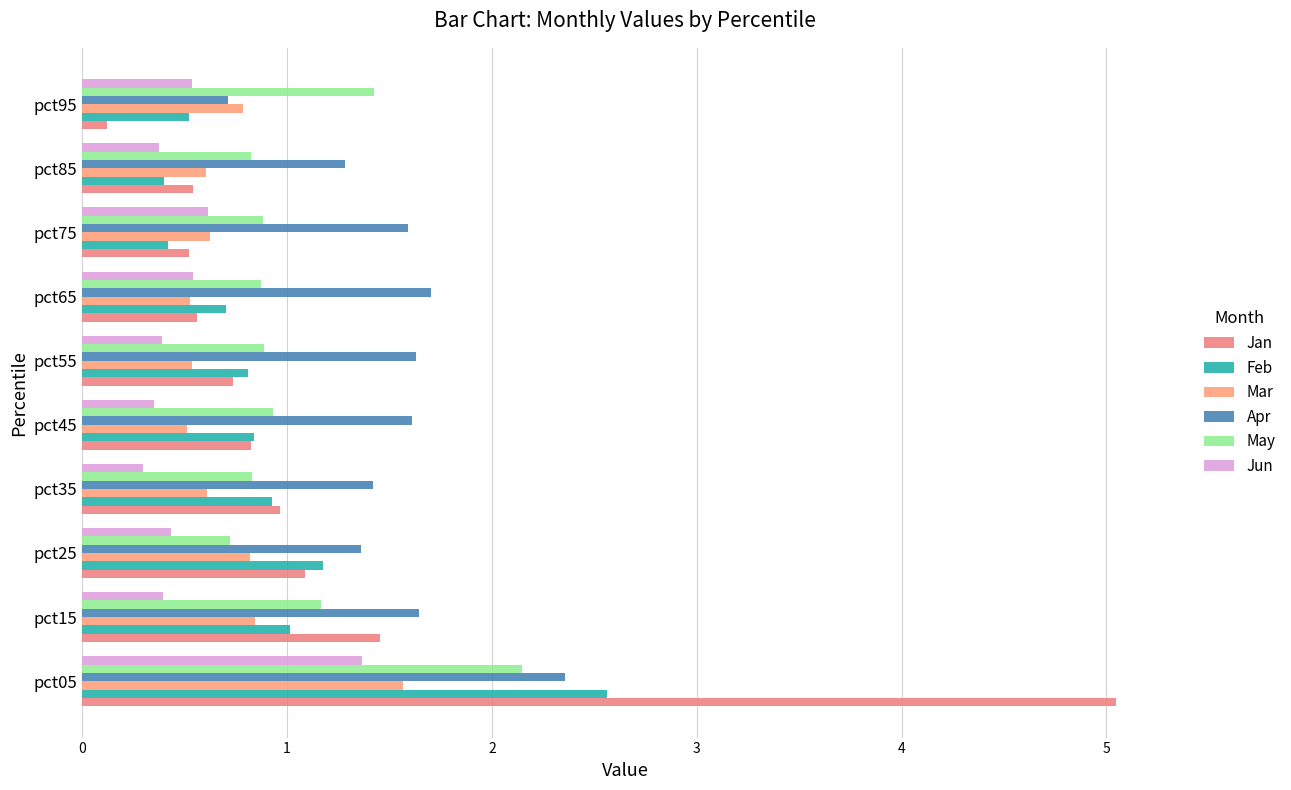

Reading left to right, list all the values displayed in this chart.

Jan: 5.0	1.5	1.1	1.0	0.8	0.7	0.6	0.5	0.5	0.1
Feb: 2.6	1.0	1.2	0.9	0.8	0.8	0.7	0.4	0.4	0.5
Mar: 1.6	0.8	0.8	0.6	0.5	0.5	0.5	0.6	0.6	0.8
Apr: 2.4	1.6	1.4	1.4	1.6	1.6	1.7	1.6	1.3	0.7
May: 2.1	1.2	0.7	0.8	0.9	0.9	0.9	0.9	0.8	1.4
Jun: 1.4	0.4	0.4	0.3	0.4	0.4	0.5	0.6	0.4	0.5